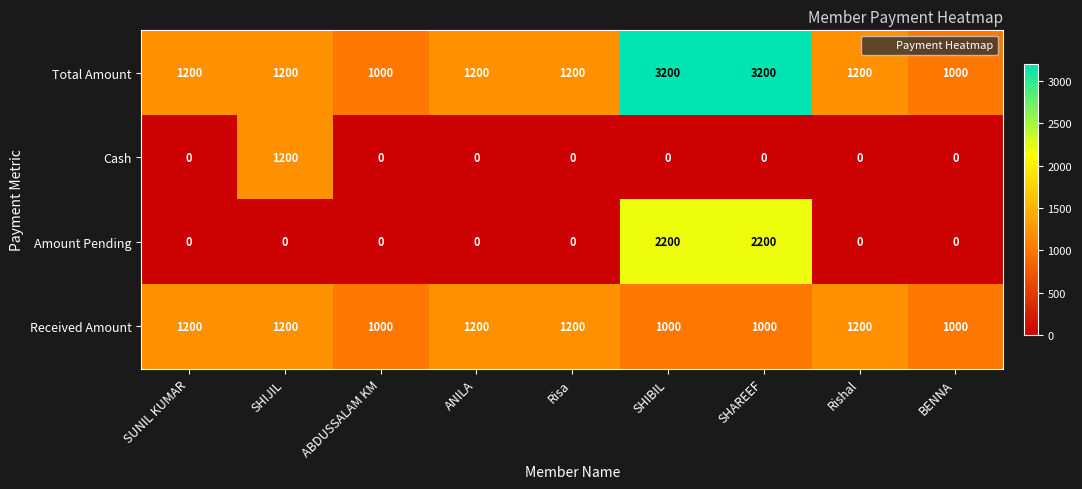

Rank the series by their average value, from highest to lowest.

Total Amount, Received Amount, Amount Pending, Cash